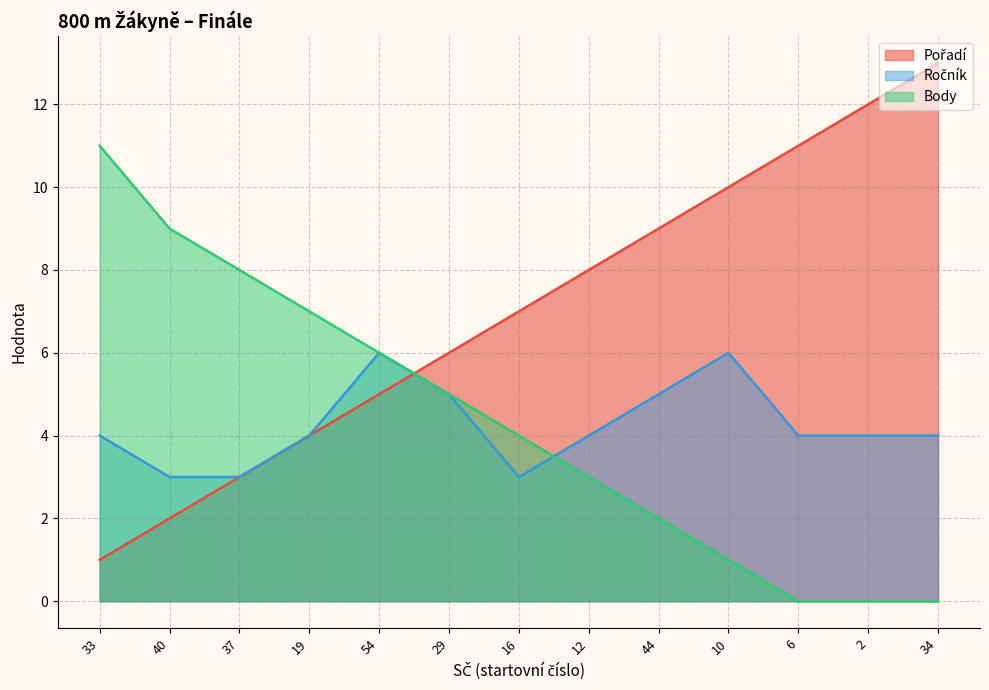

How many intersections are there between Pořadí and Ročník?

1